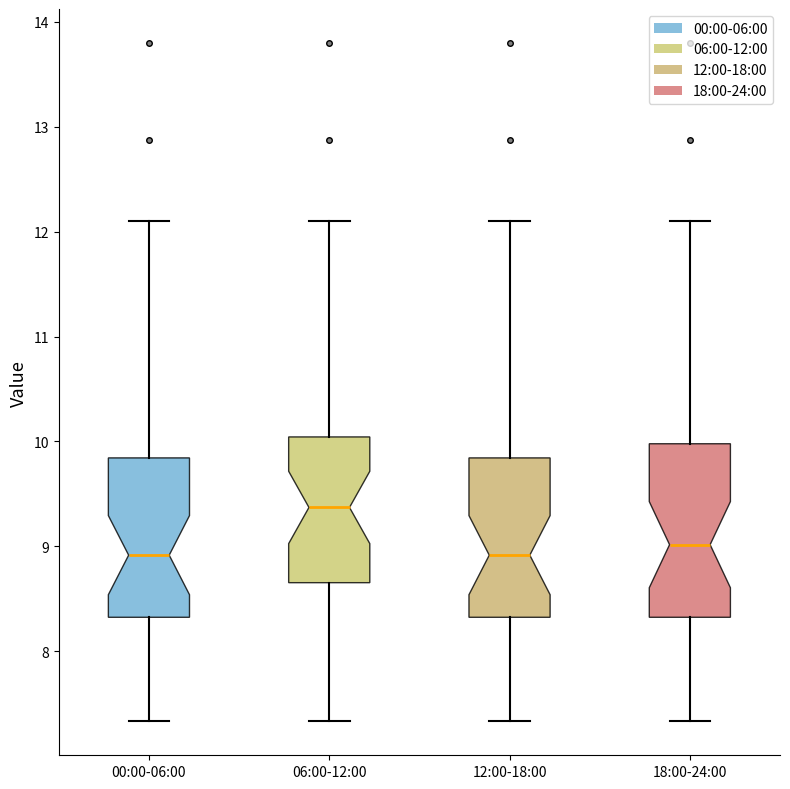

Where is the upper edge of the box for 18:00-24:00 on the y-axis? The values are not printed on the chart, so give them approximately, as read against the axis.

10.0